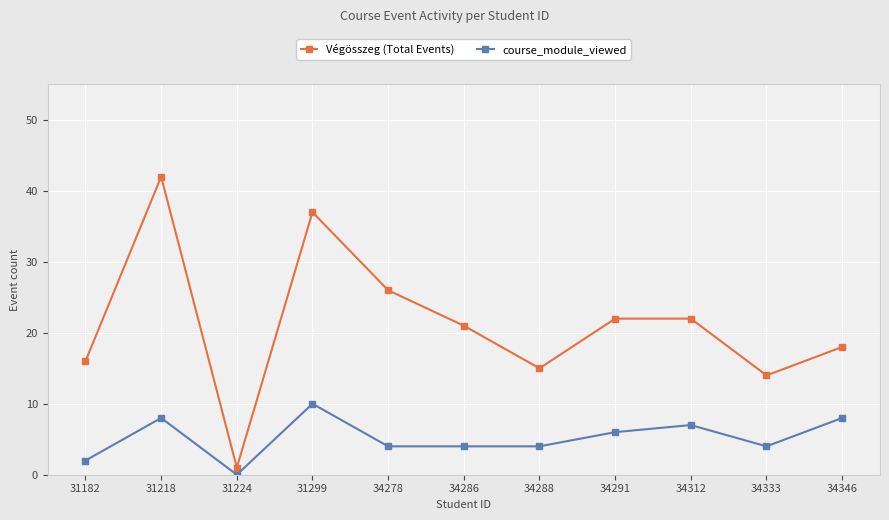

Reading left to right, extract all data points from this chart.

Végösszeg (Total Events): 16	42	1	37	26	21	15	22	22	14	18
course_module_viewed: 2	8	0	10	4	4	4	6	7	4	8